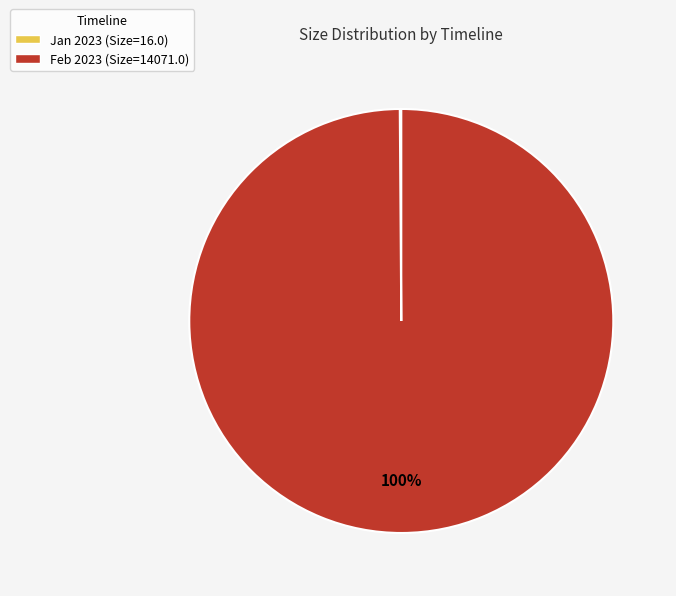

Which slice represents more than half of the pie?

Feb 2023 (Size=14071.0)